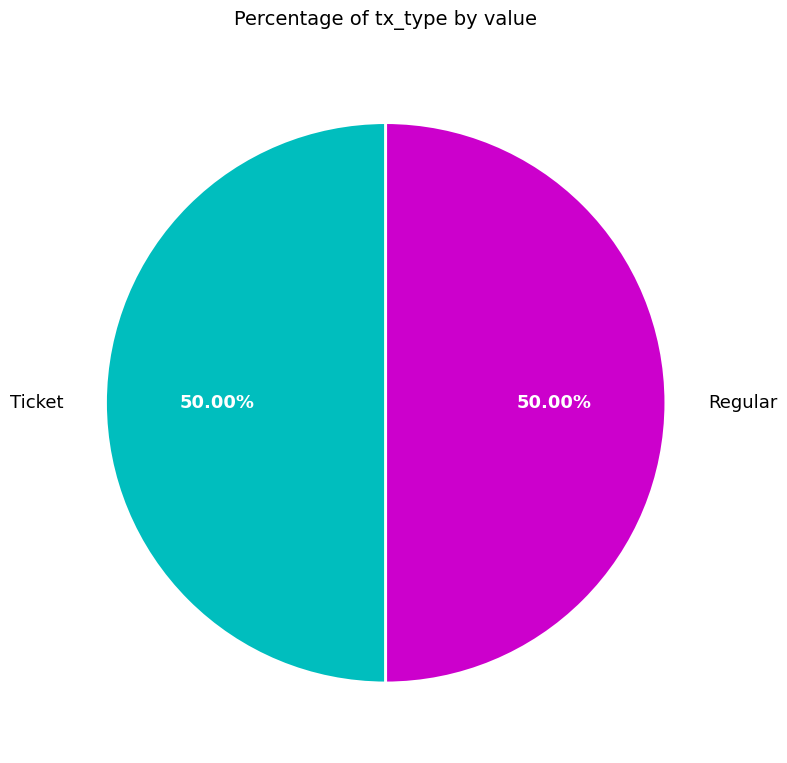

Approximately how many times larger is the value at Regular compared to Ticket?

1.0